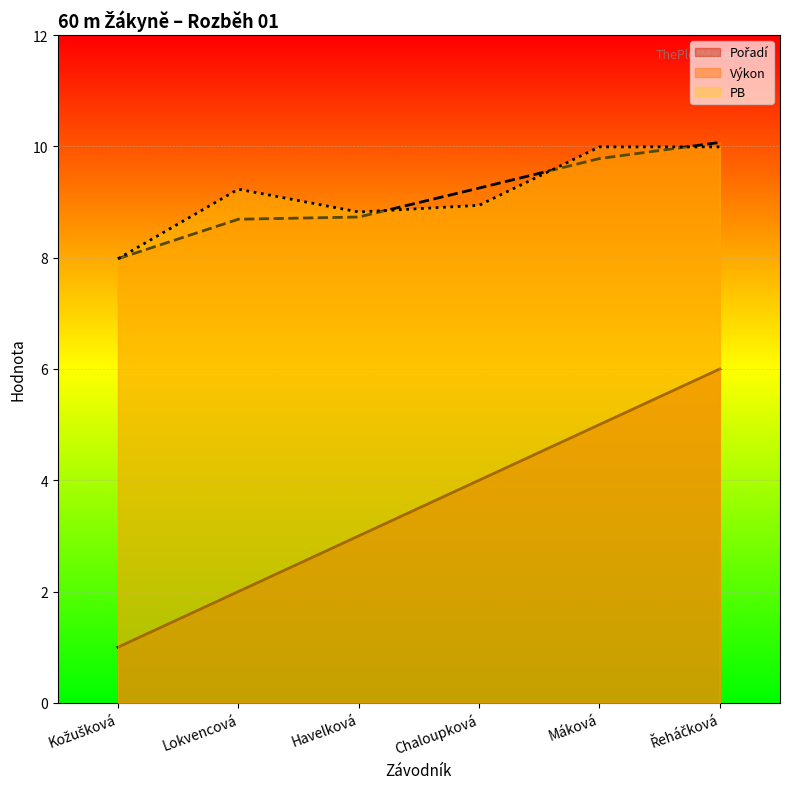

How many lines are shown in the chart?

3